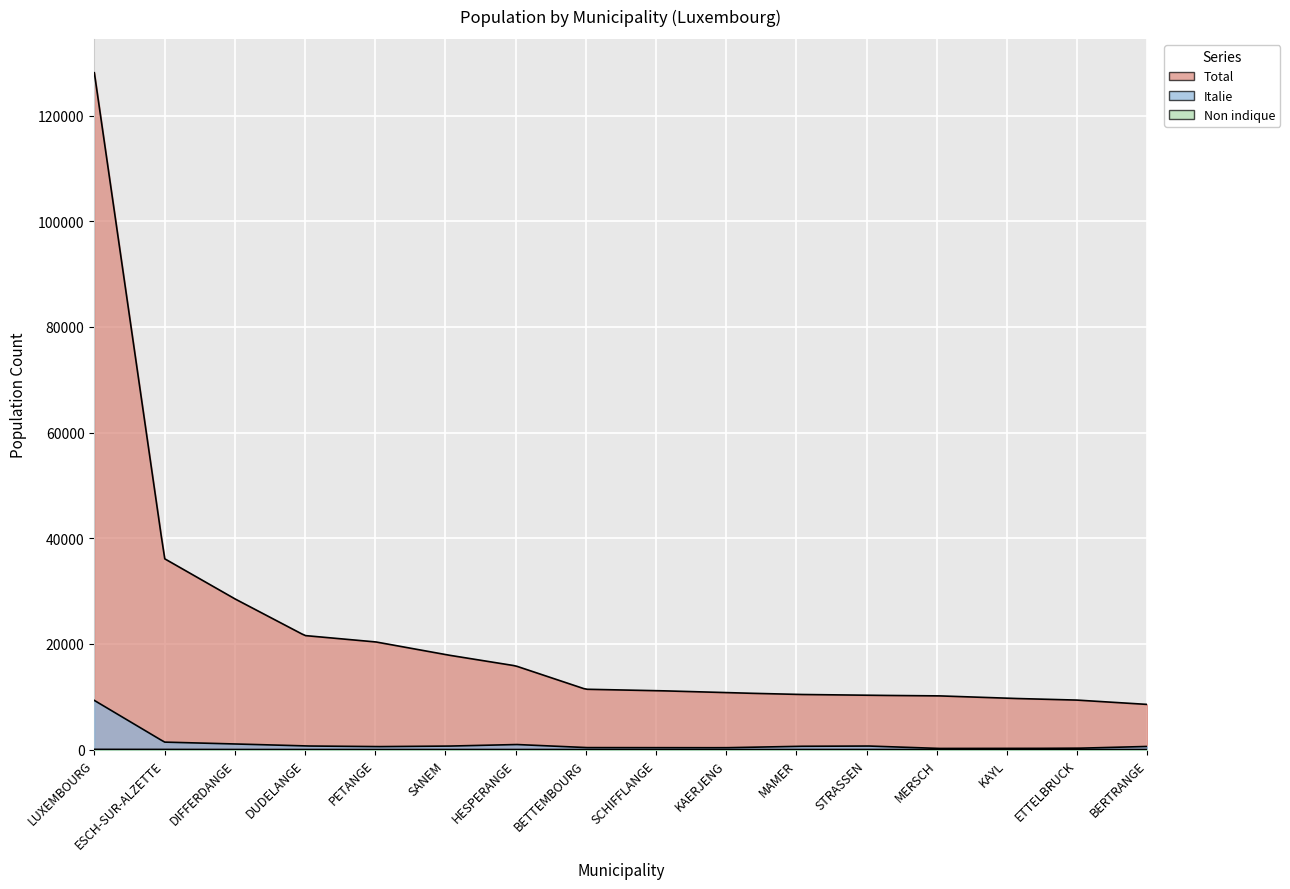

Between LUXEMBOURG and SCHIFFLANGE, which series saw the biggest shift?

Total